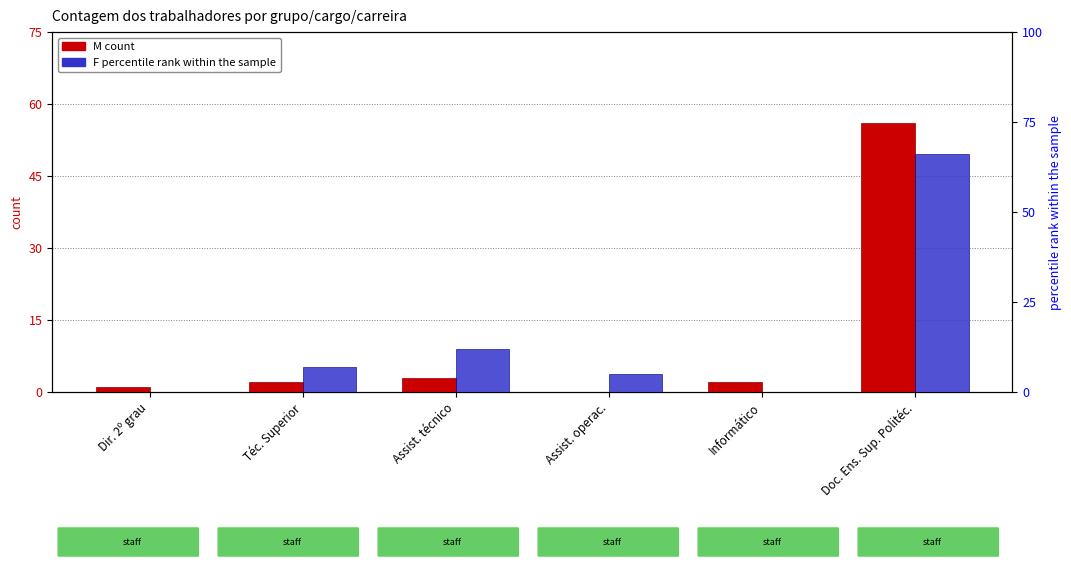

List the series in order of their overall mean, lowest first.

M (count), F (percentile rank)